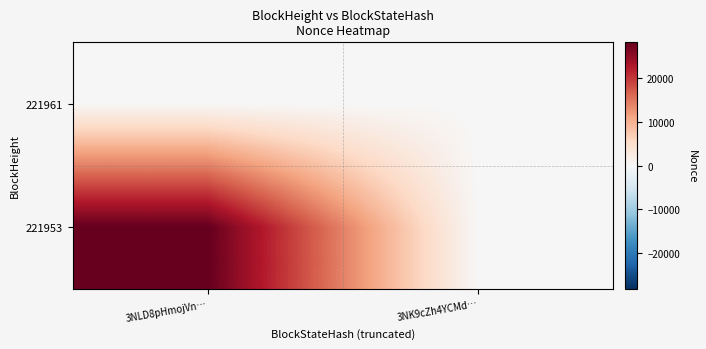

At which category is the sum across all series the highest?

3NLD8pHmojVn…